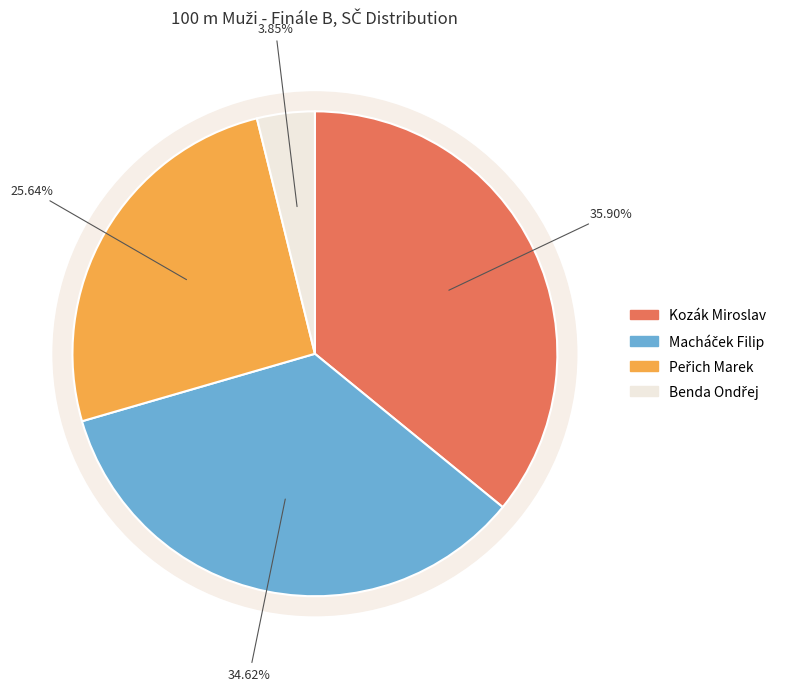

Between Peřich Marek and Benda Ondřej, which is larger?

Peřich Marek